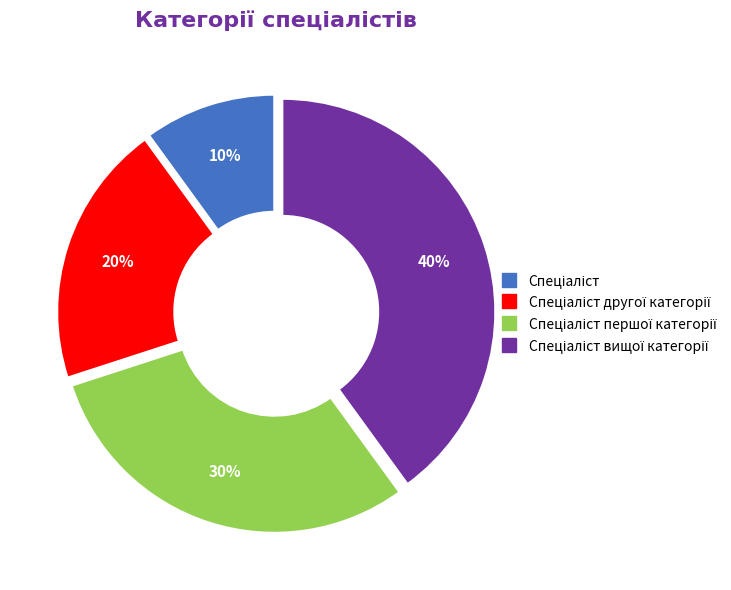

To the nearest percent, what is the difference between the largest and smallest slice percentages?

30%